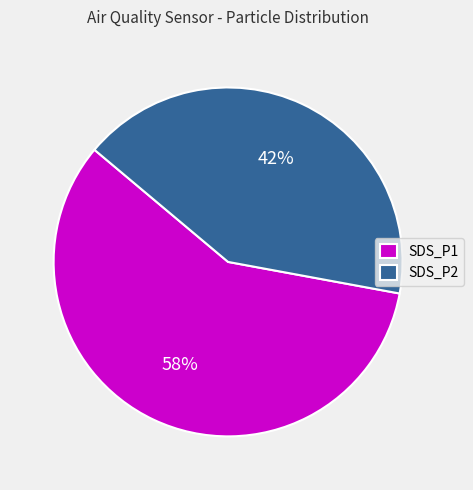

To the nearest percent, what is the average slice percentage?

50%